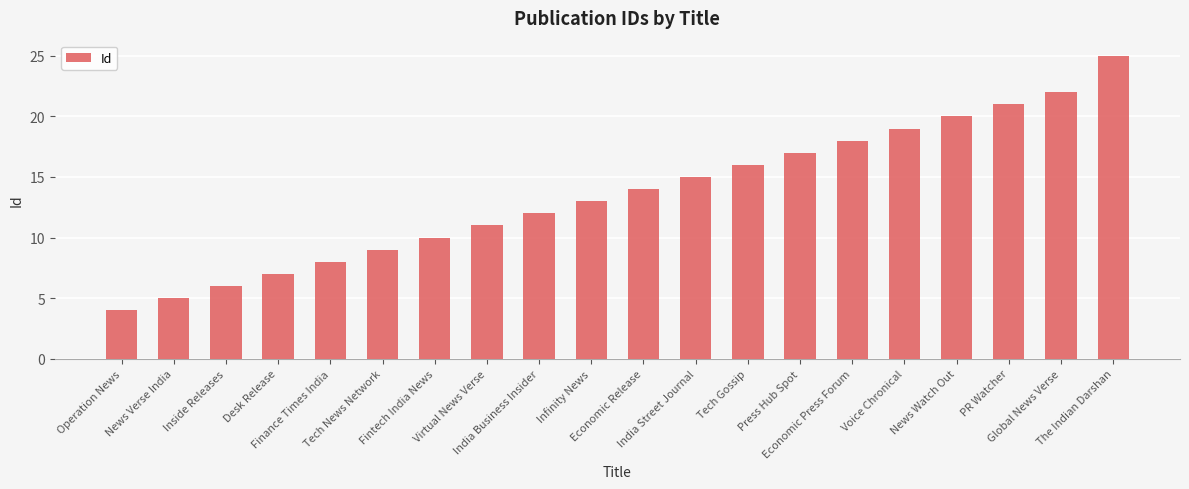

What is the greatest value displayed?

25